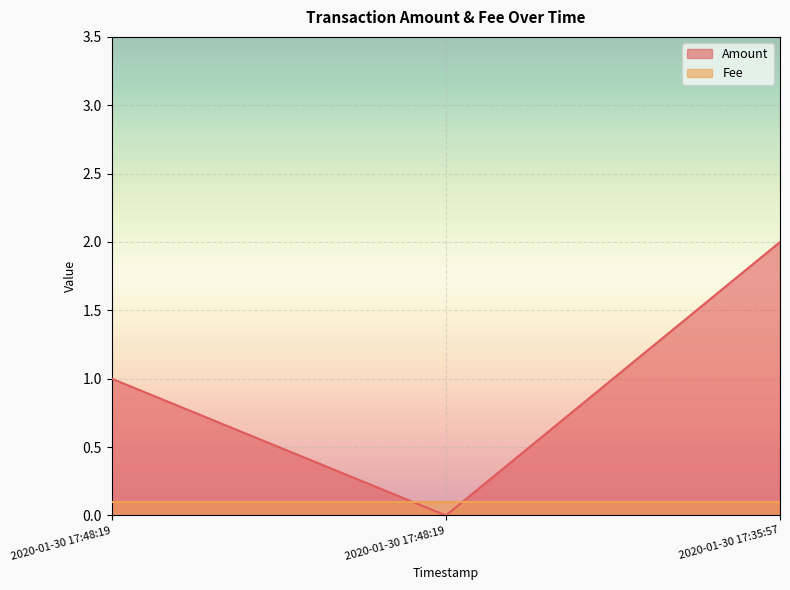

Is it true that the value at 2020-01-30 17:48:19 is 1?

False